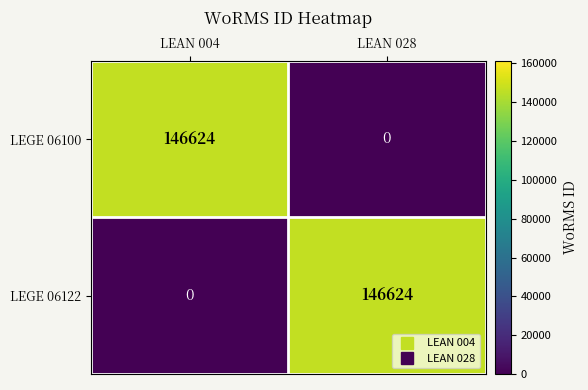

What is the difference between the maximum and minimum values in the LEGE 06122 series?

146624